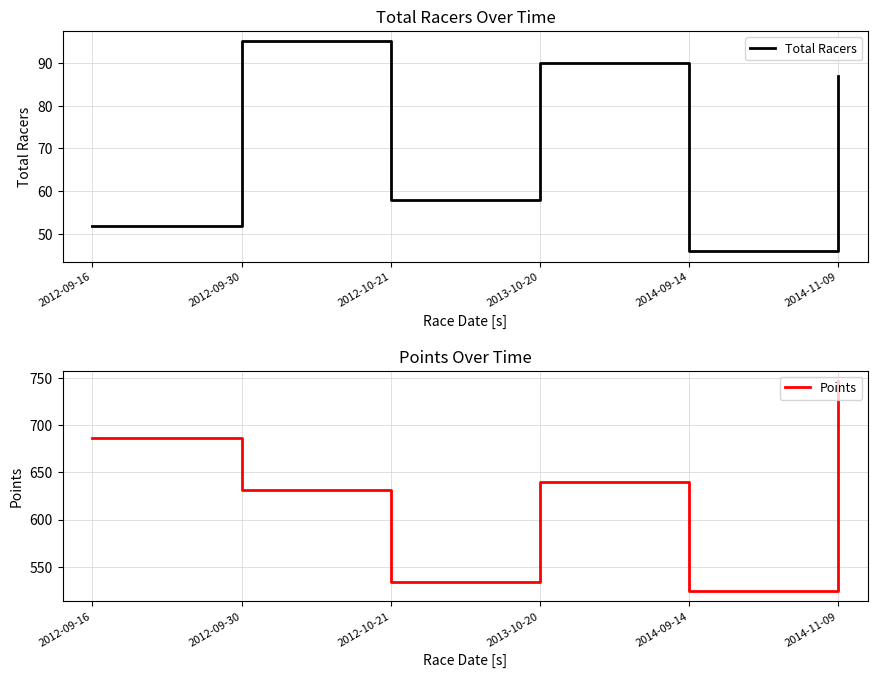

What are all the series names shown in the legend?

Total Racers, Points